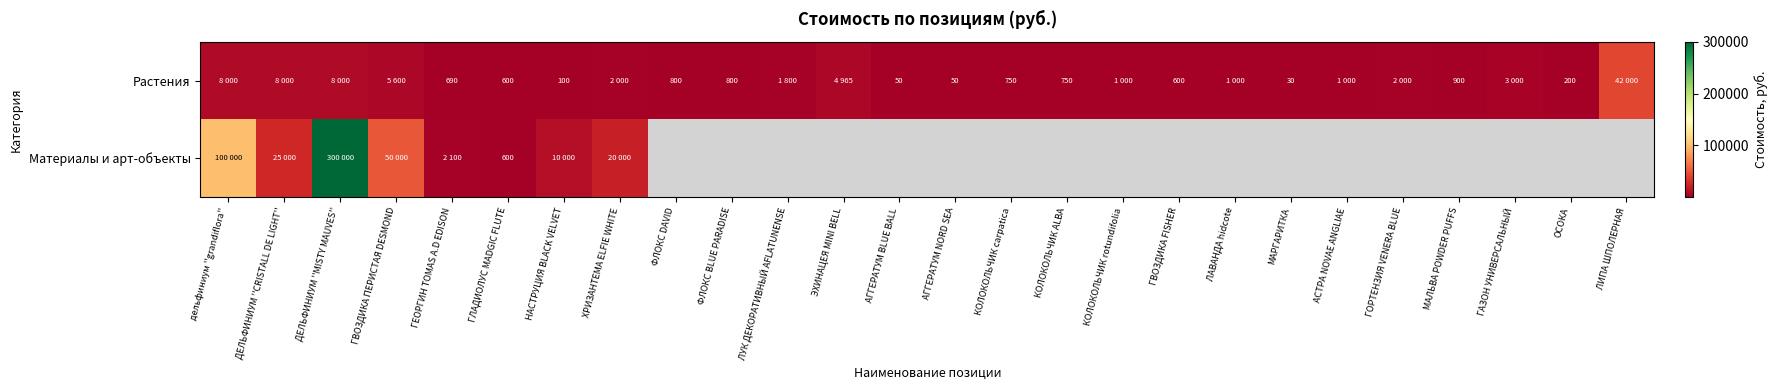

The Растения series shows 50 at АГГЕРАТУМ NORD SEA. True or false?

True